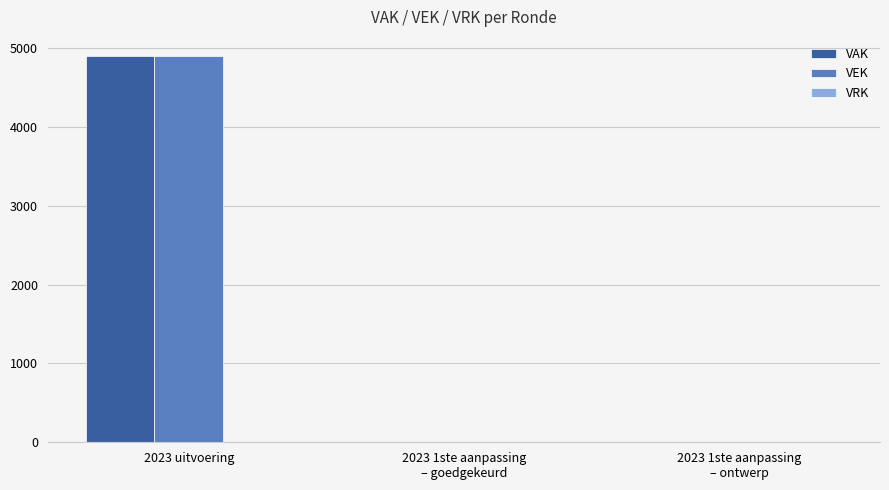

What is the sum of all VAK values?

4900